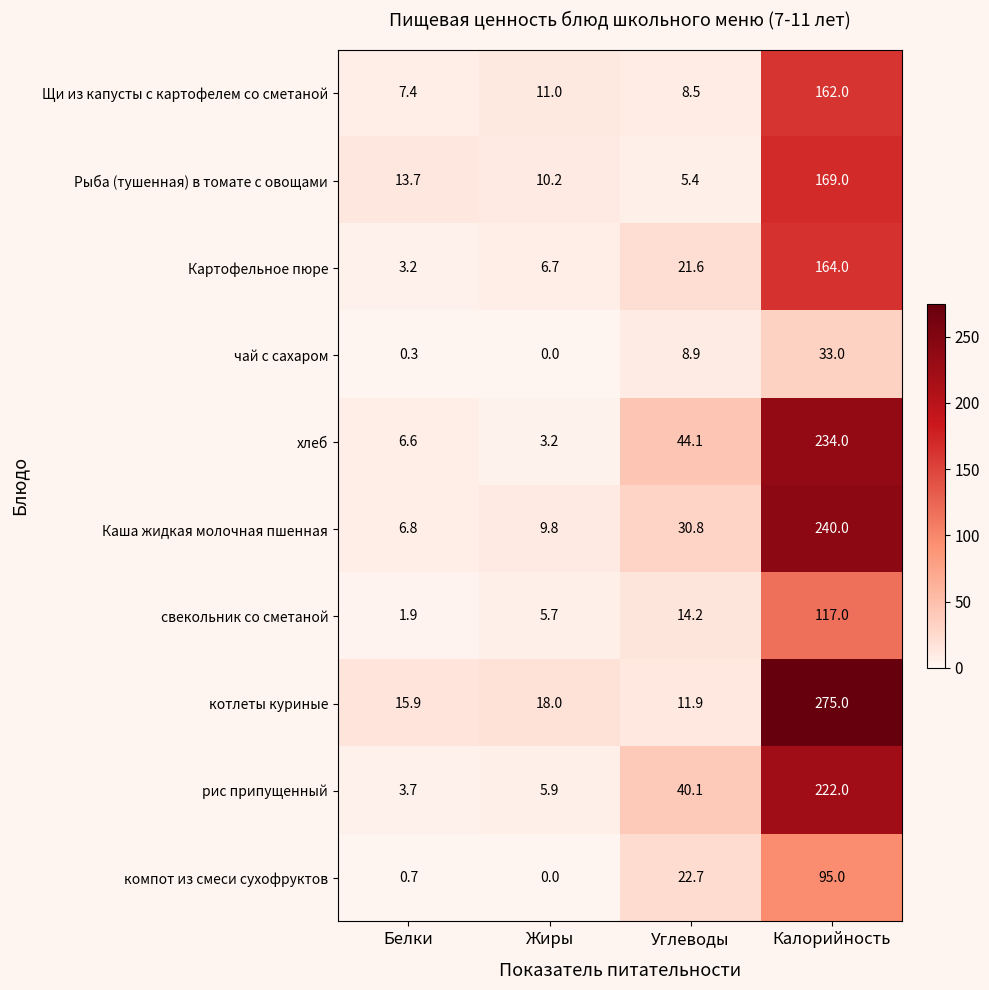

What is the spread (max minus min) of values at Жиры?

18.0